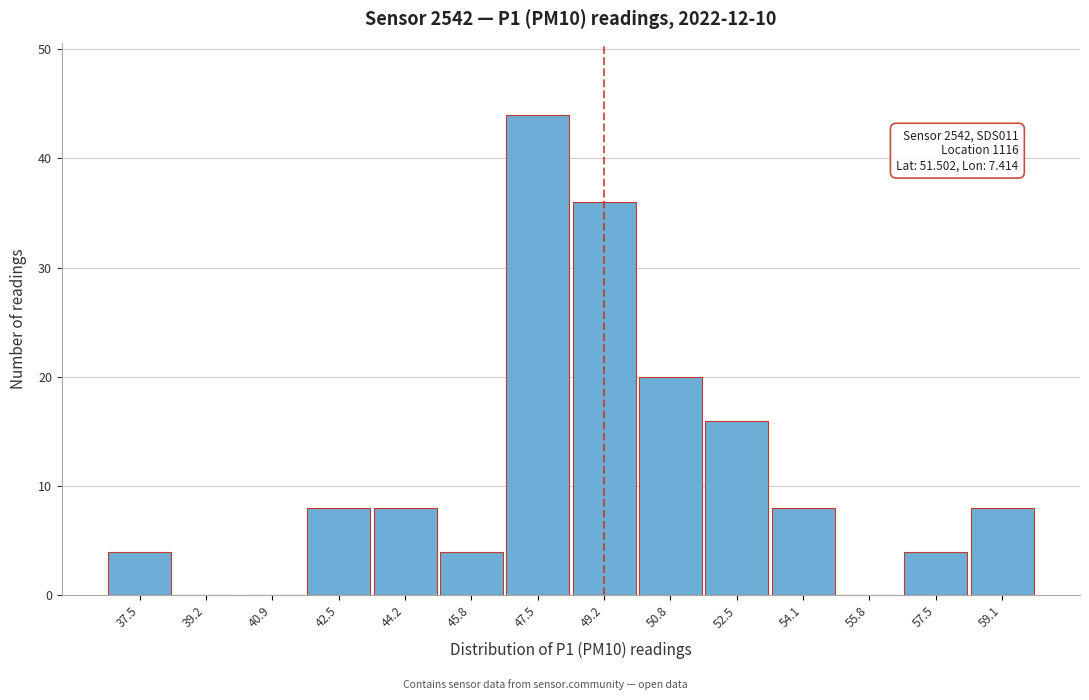

Reading right to left, extract all data points from this chart.

59.1=8	57.5=4	55.8=0	54.1=8	52.5=16	50.8=20	49.2=36	47.5=44	45.8=4	44.2=8	42.5=8	40.9=0	39.2=0	37.5=4